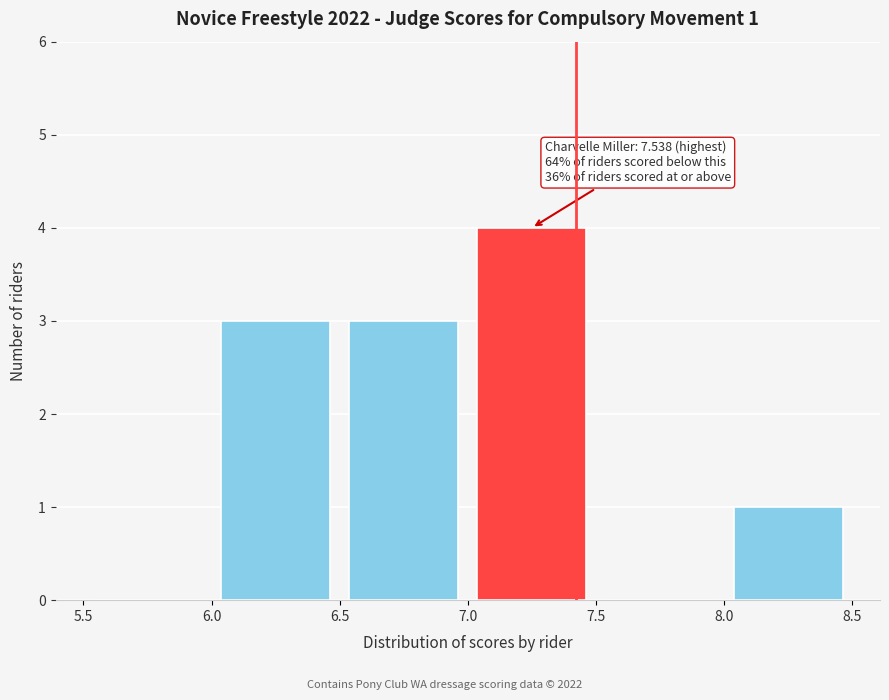

Over which range of the x-axis is the bar tallest?

7.0 to 7.5